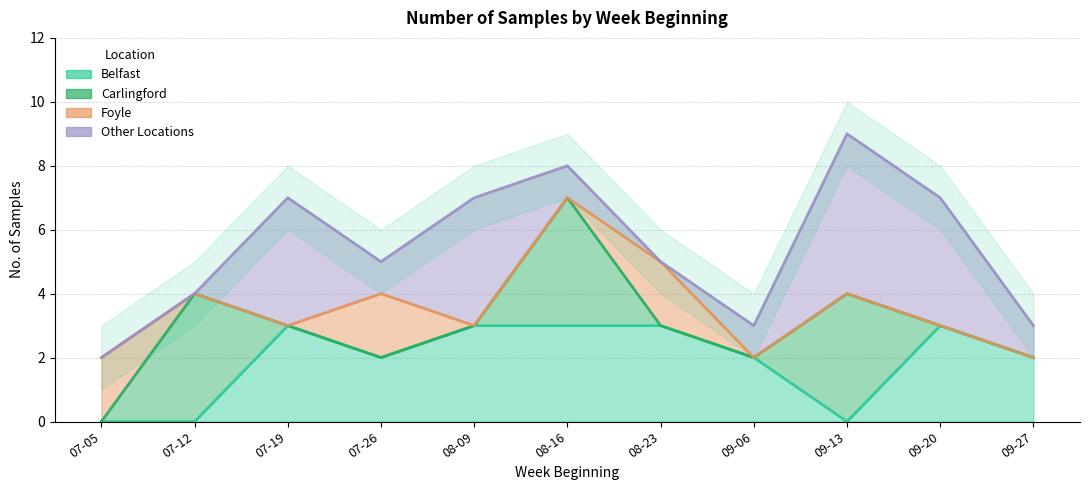

Which series has the largest range (max minus min)?

Other